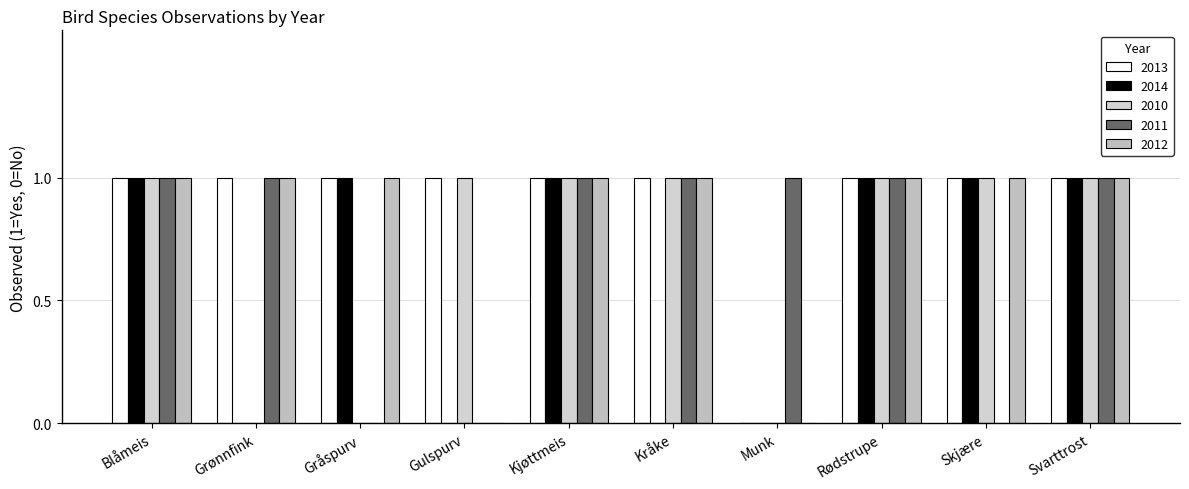

How many groups of bars are there?

10